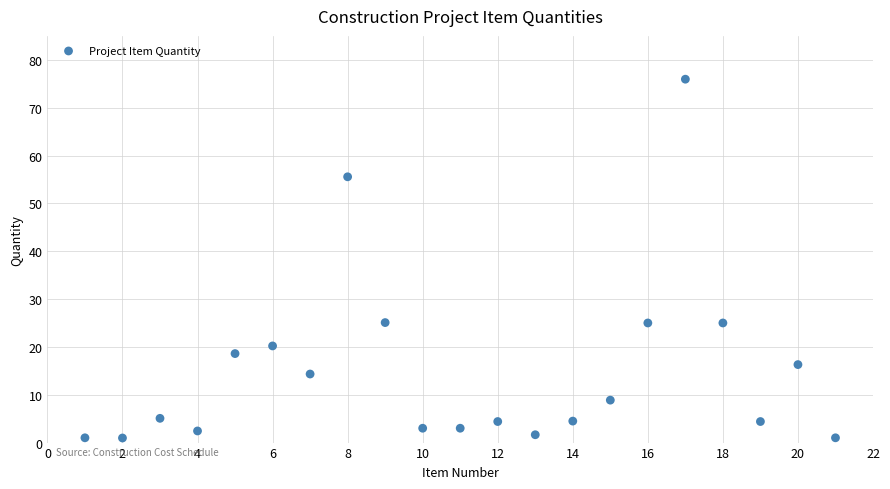

What is the range of X values (max minus min)?

20.0